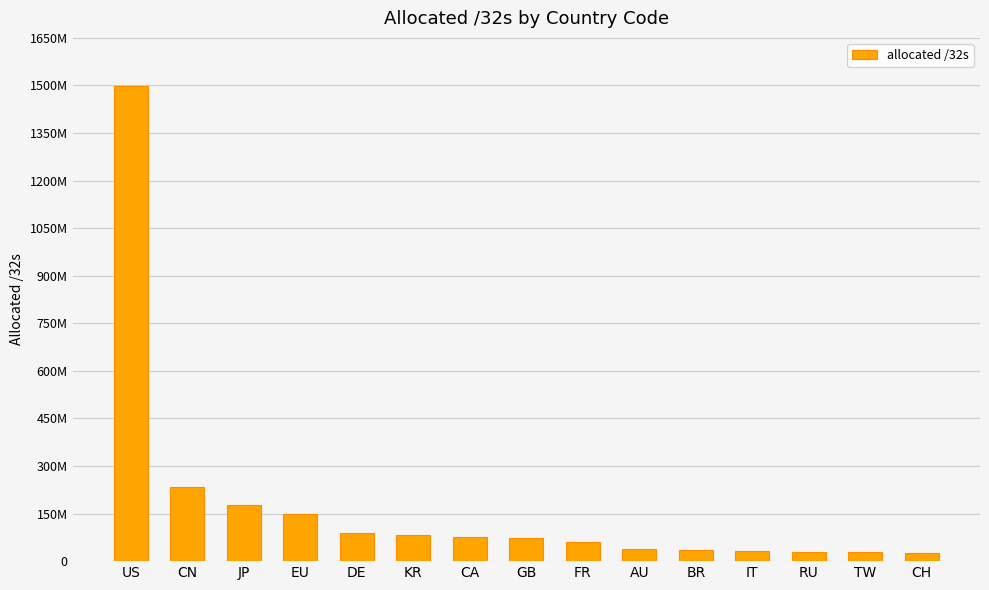

Are the bars horizontal?

No